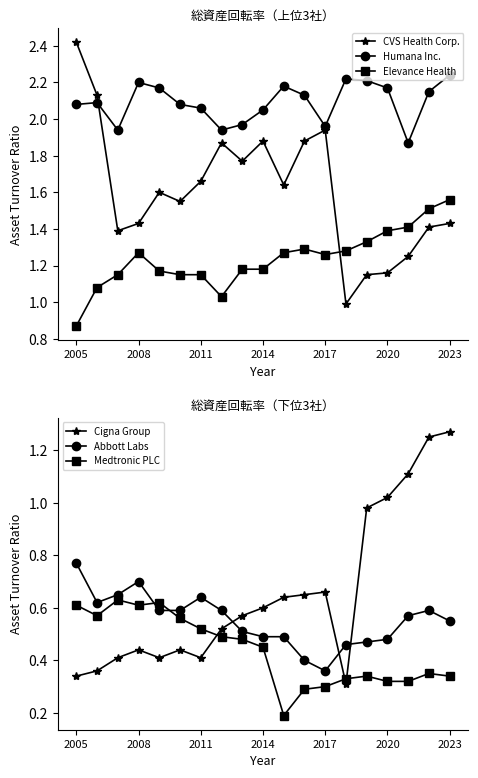

What is the difference between the second highest and second lowest values in the Medtronic PLC series?

0.3